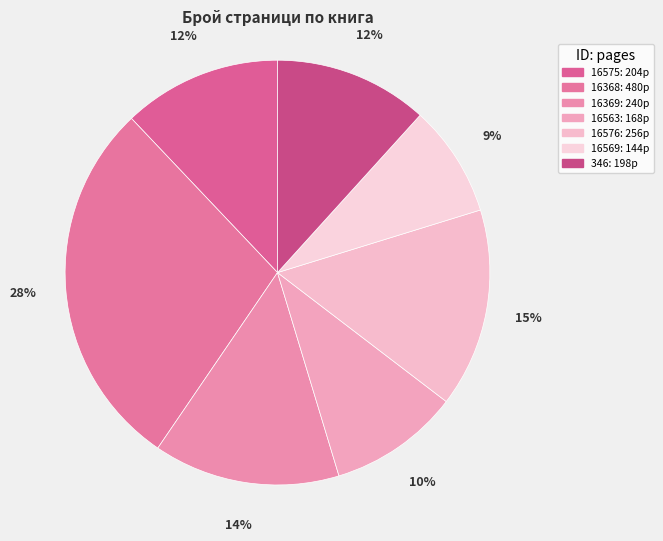

The 16575 slice represents 12% of the pie. True or false?

True